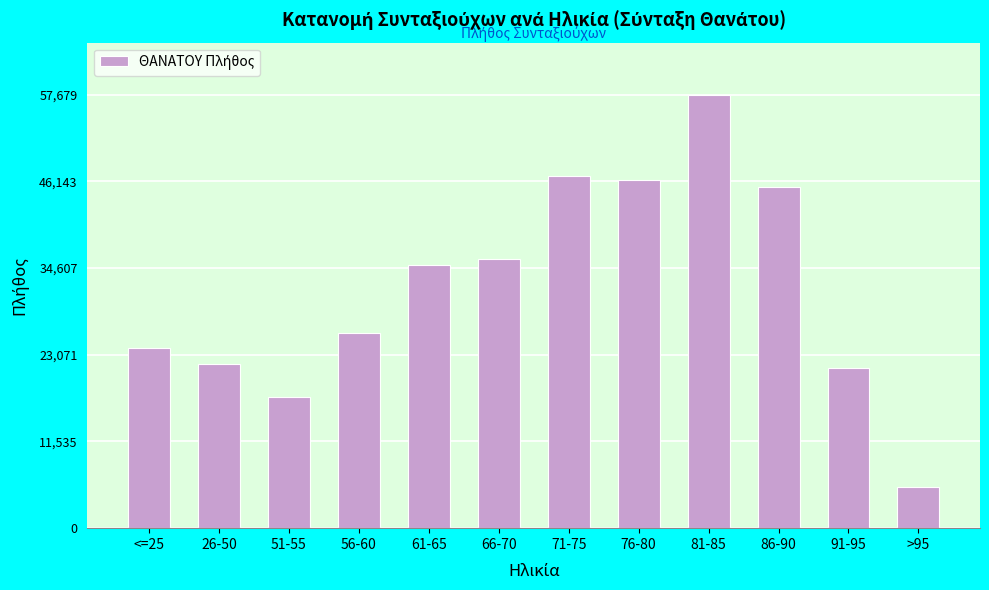

Reading right to left, transcribe all the data shown in this chart.

>95=5475	91-95=21254	86-90=45368	81-85=57679	76-80=46330	71-75=46832	66-70=35828	61-65=35043	56-60=26023	51-55=17422	26-50=21850	<=25=23923